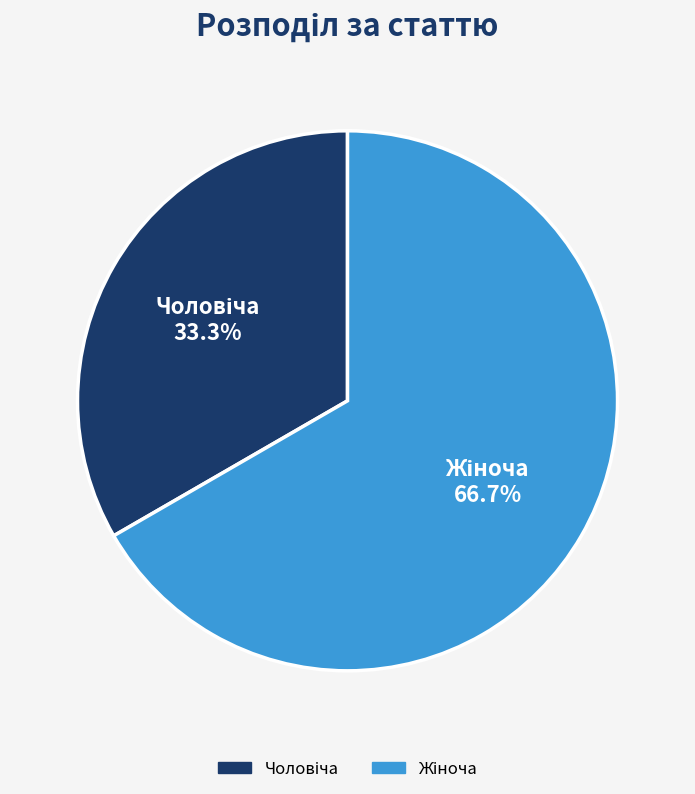

Does any single category account for the majority?

Yes